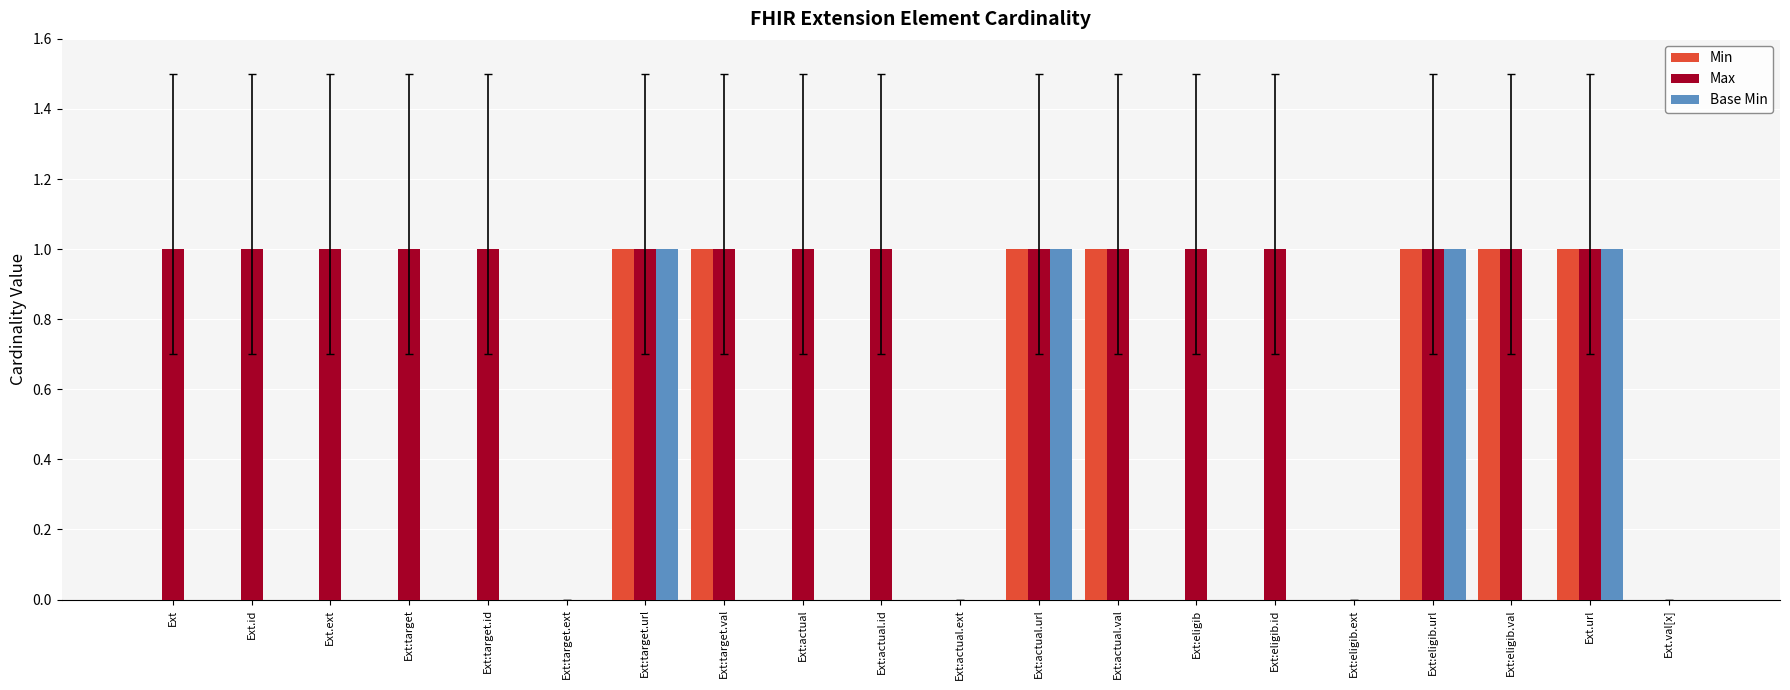

Is it true that Base Min equals 0 at Ext:target.id?

True